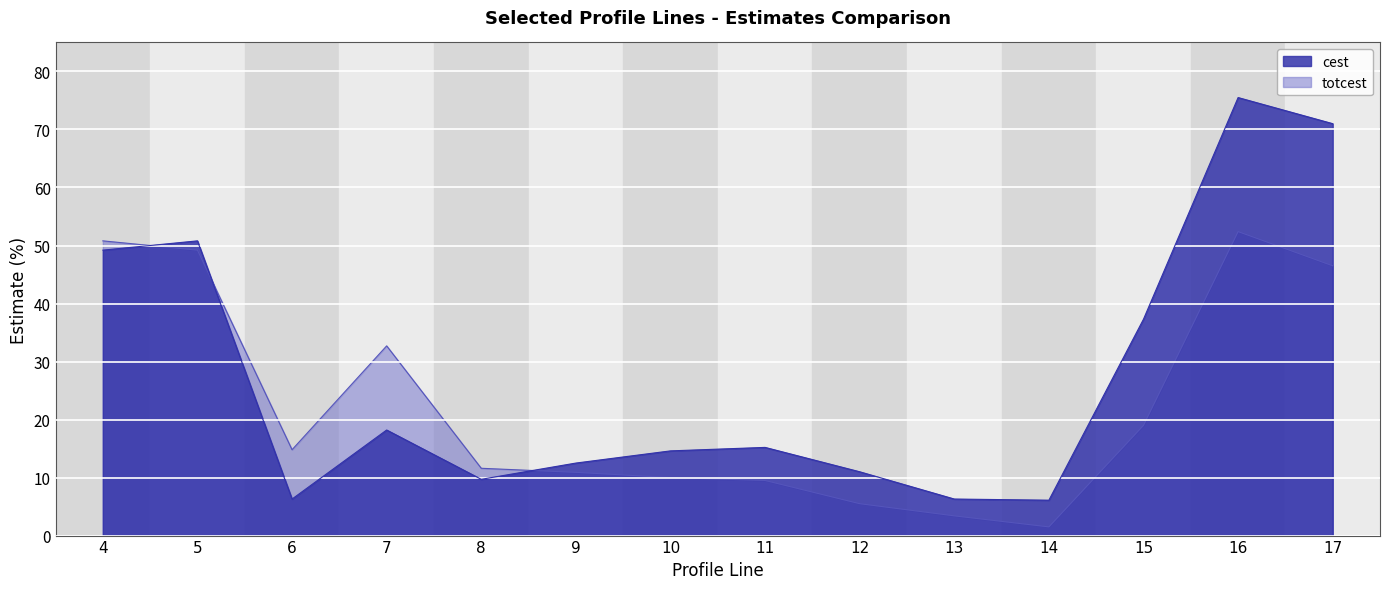

How many data points in cest are less than 15?

7